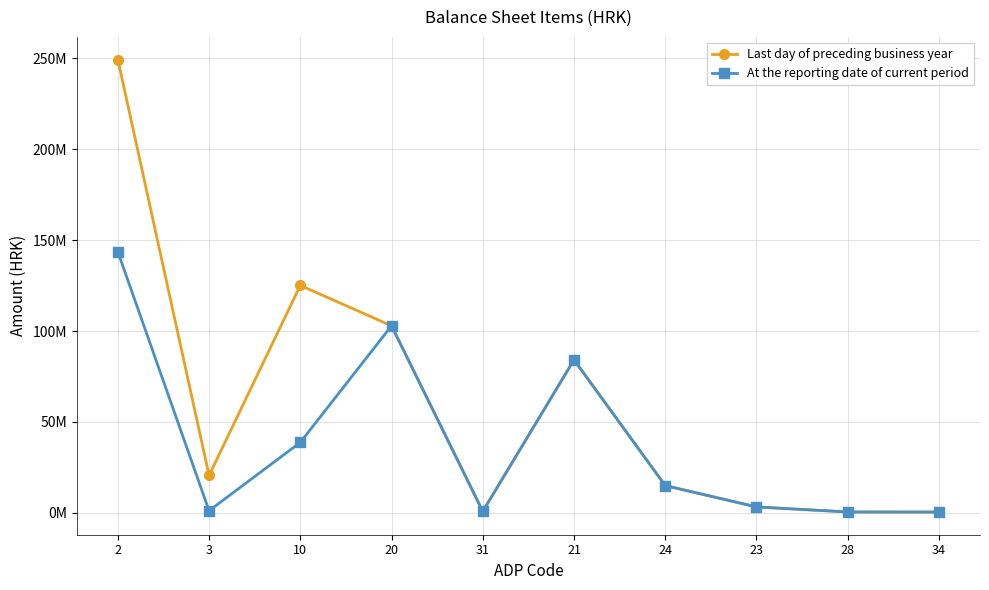

In Last day of preceding business year, how many points are lower than both neighbors (excluding endpoints)?

2